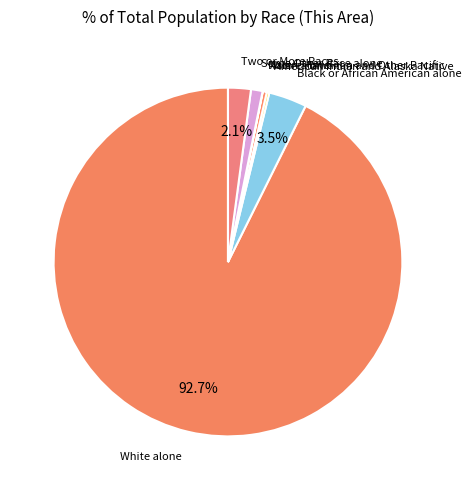

To the nearest percent, what percentage of the pie is White alone?

93%